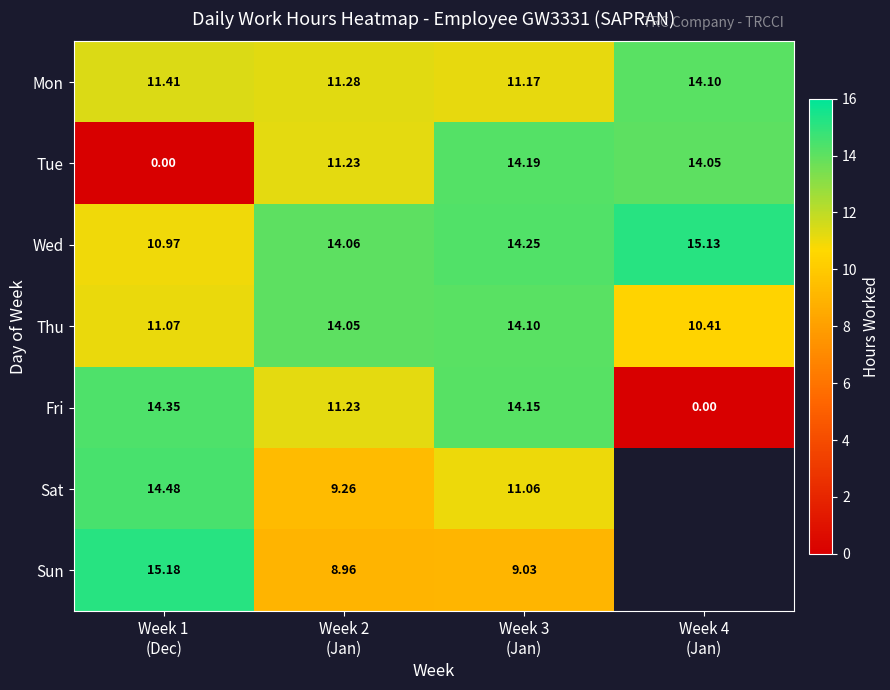

What is the sum of all Wed values?

54.4